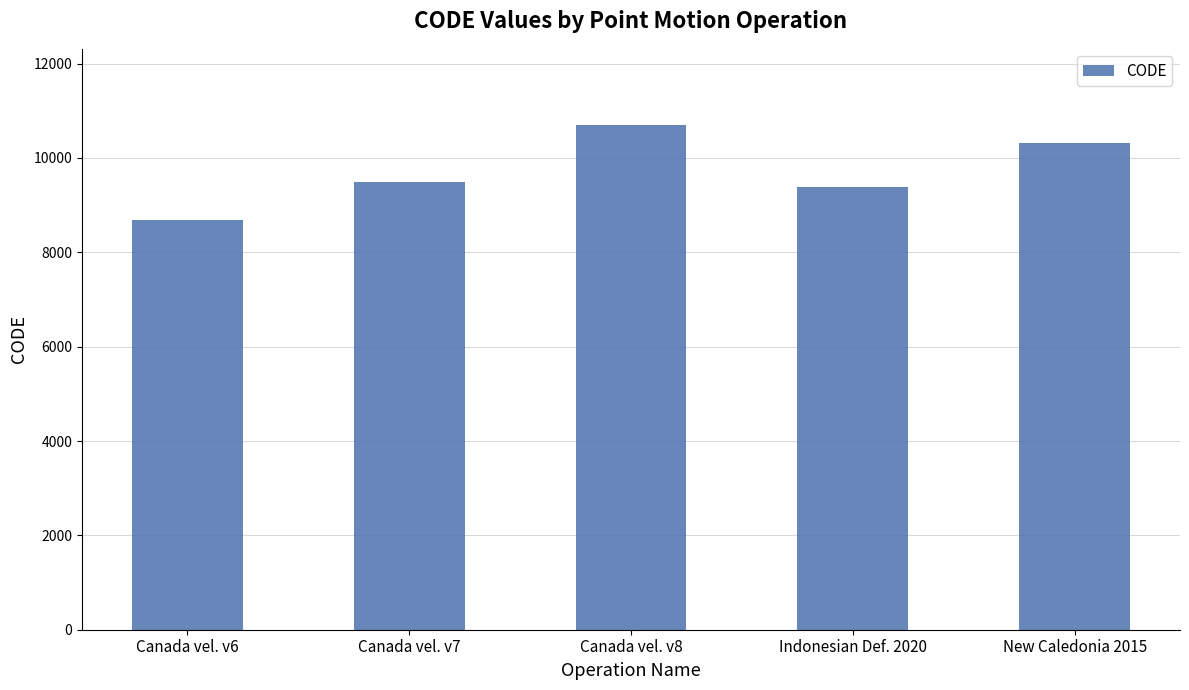

Which label corresponds to the smallest value in the chart?

Canada vel. v6